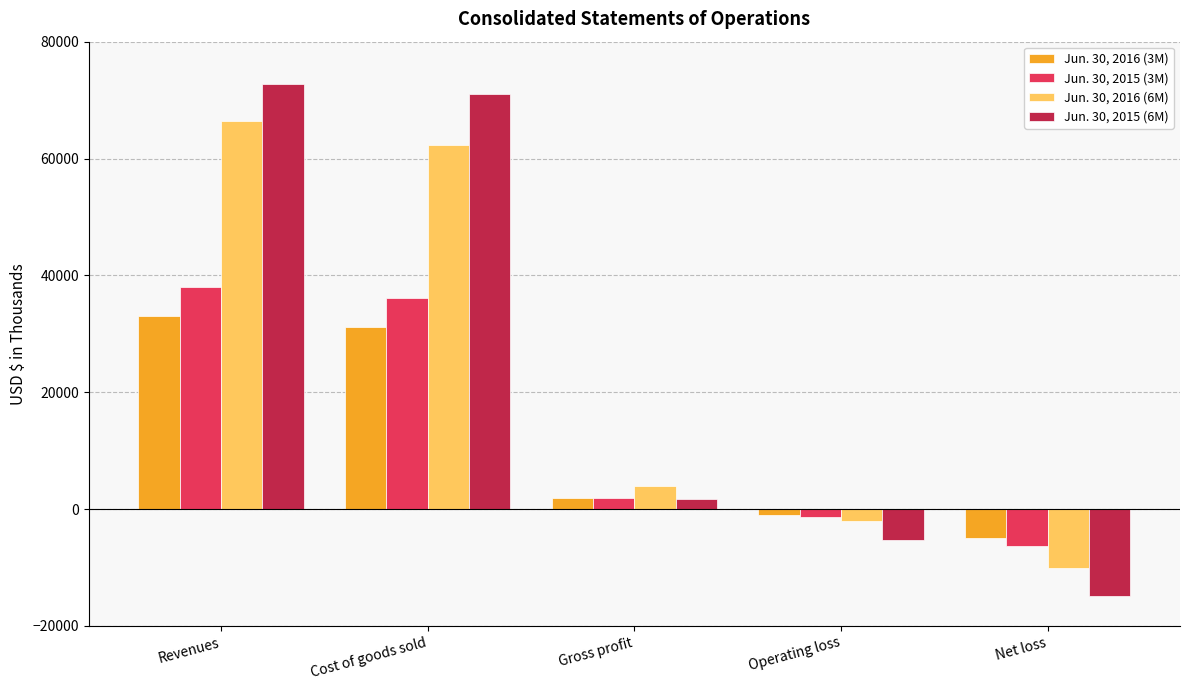

What position from the right is Operating loss?

2